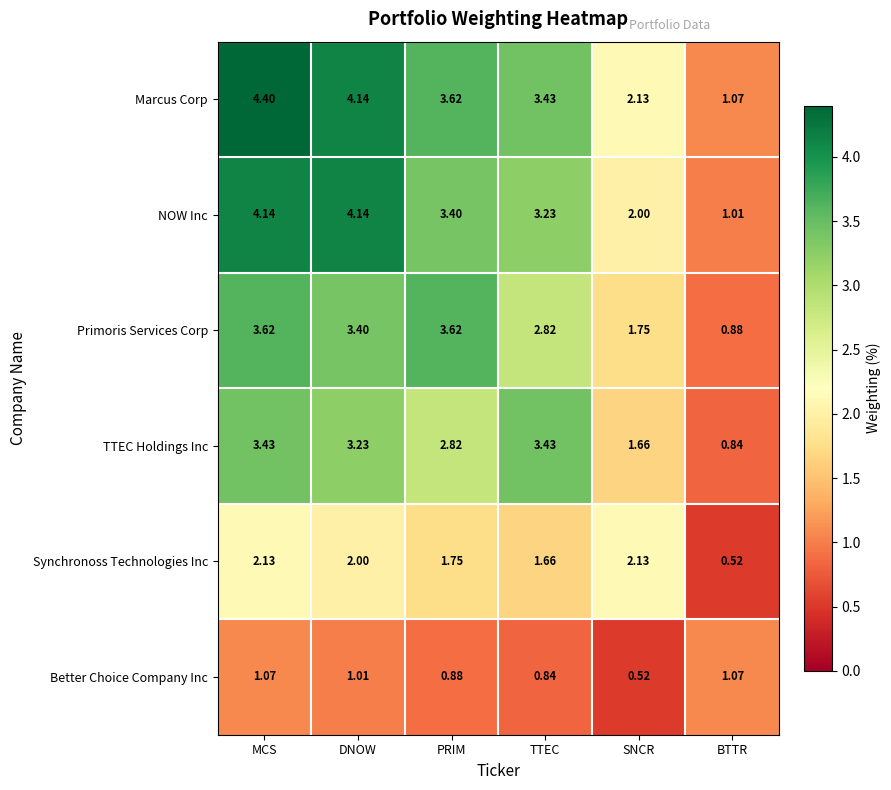

Which category has the highest value in the Marcus Corp series?

MCS